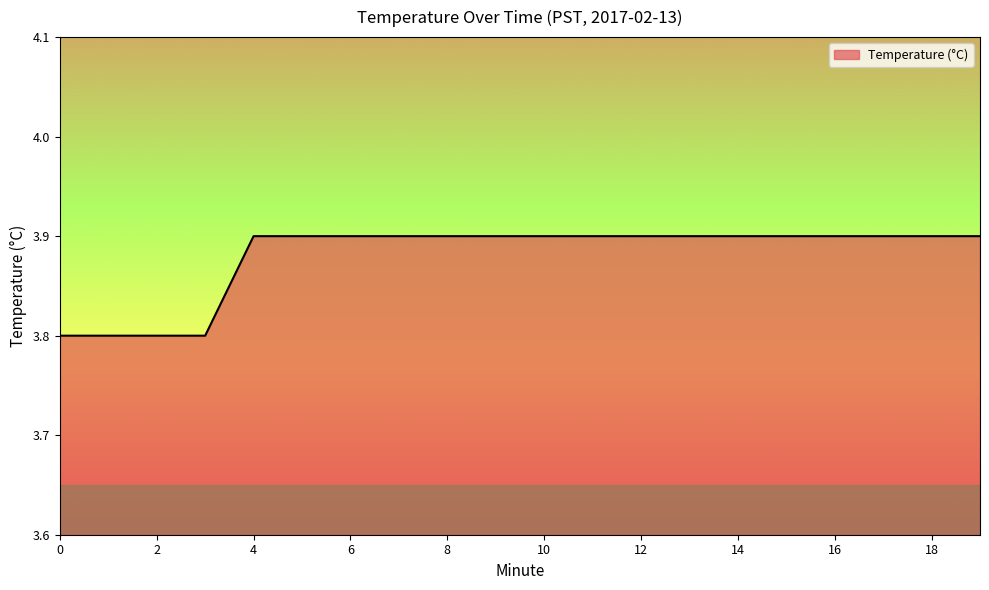

Reading left to right, what are all the values shown in this chart?

3.8	3.8	3.8	3.8	3.9	3.9	3.9	3.9	3.9	3.9	3.9	3.9	3.9	3.9	3.9	3.9	3.9	3.9	3.9	3.9